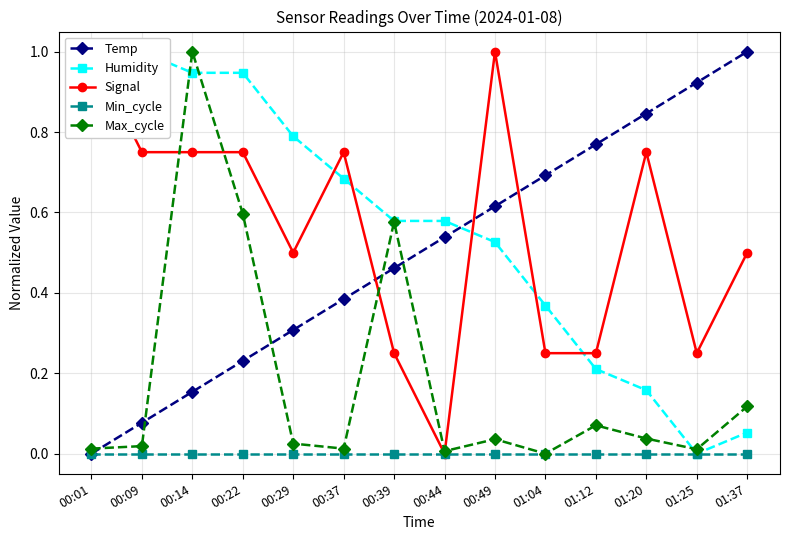

True or false: Min_cycle and Temp cross at least once.

False